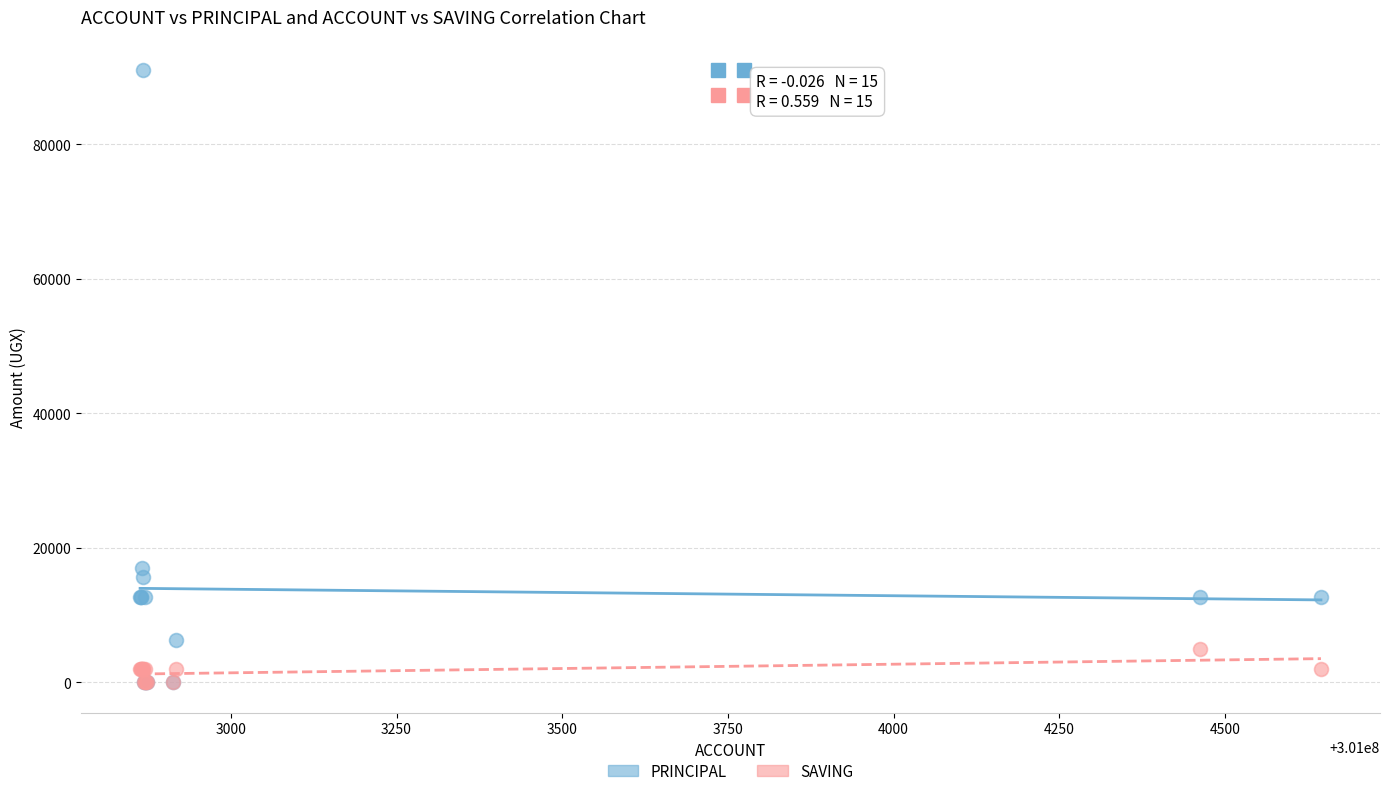

Which series has the widest spread of Y values?

PRINCIPAL